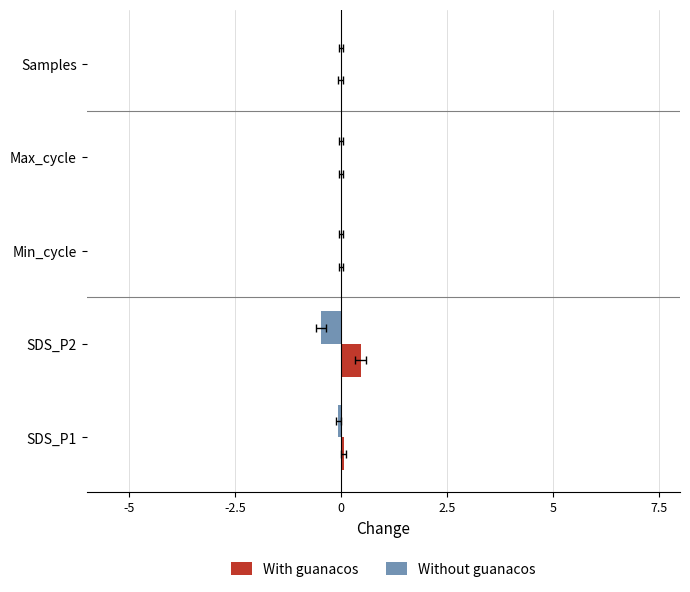

Which series has the widest spread of values?

With guanacos